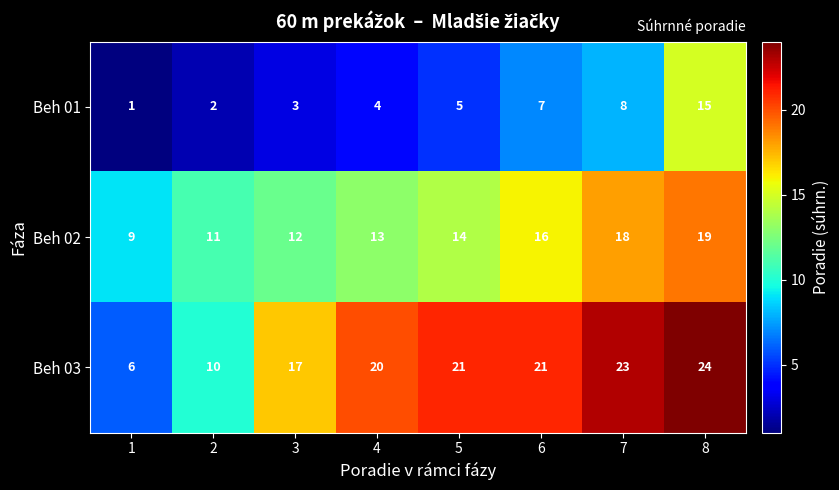

What is the total value across all series at 2?

23